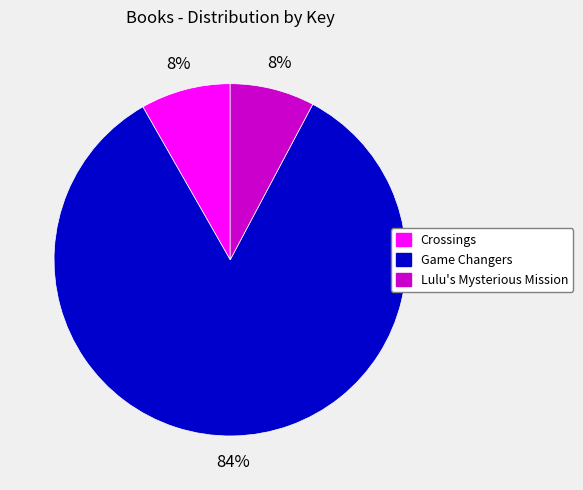

To the nearest percent, what portion does Game Changers represent?

84%